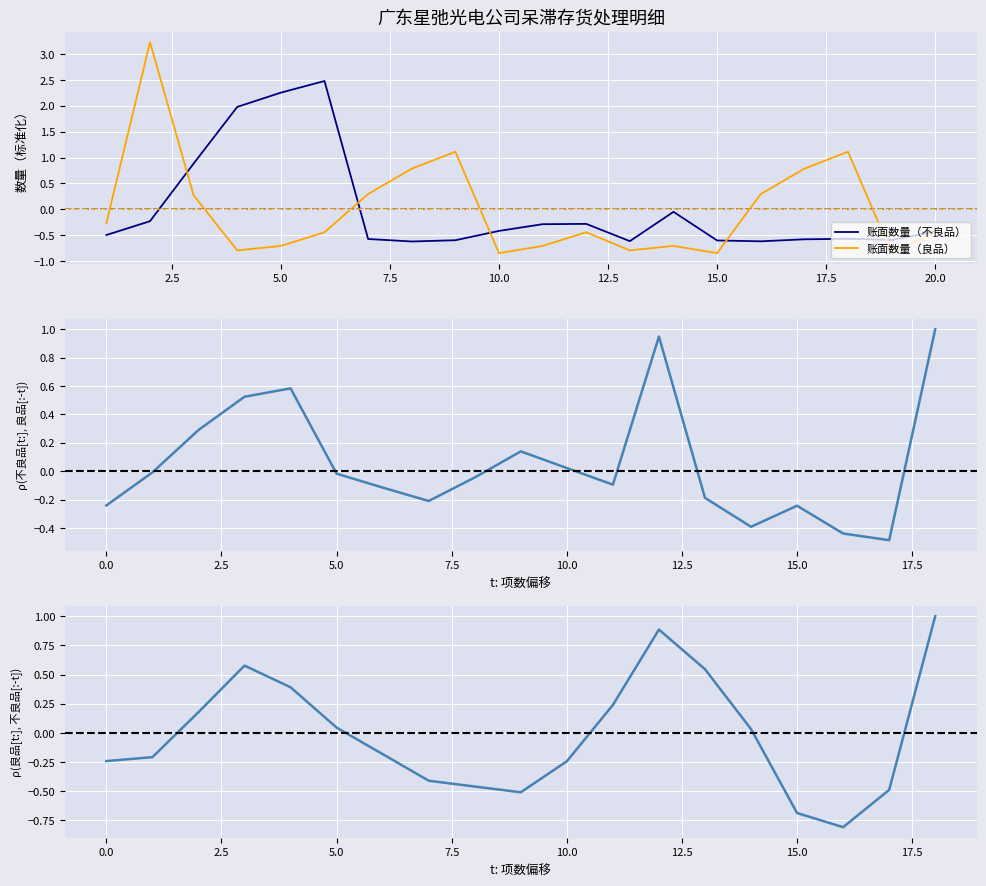

What is the maximum value for 账面数量（良品）?

3.2